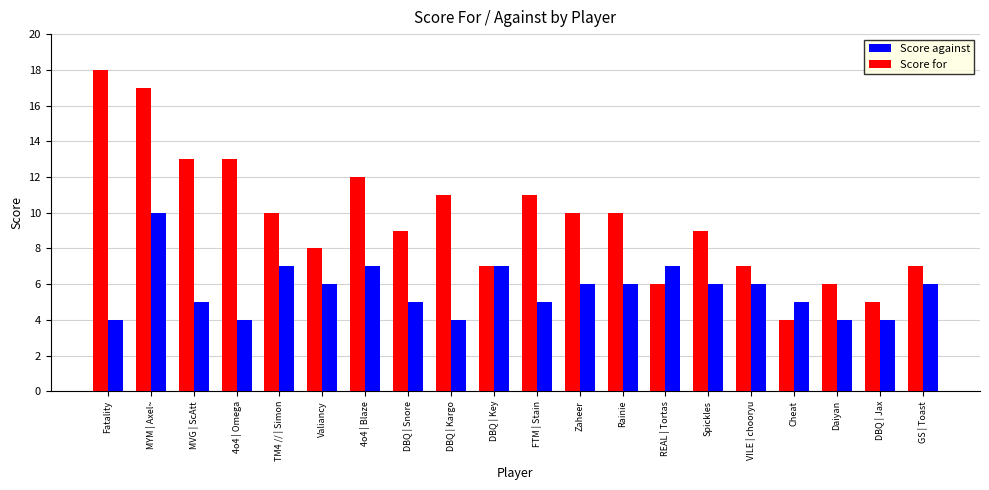

What is the label of the 9th bar from the right?

Zaheer